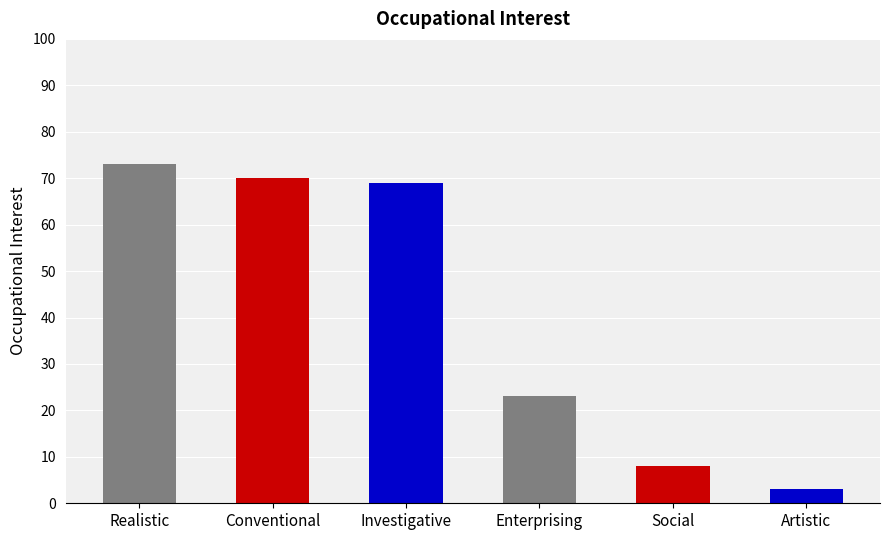

What is the change in value from Investigative to Enterprising?

-46